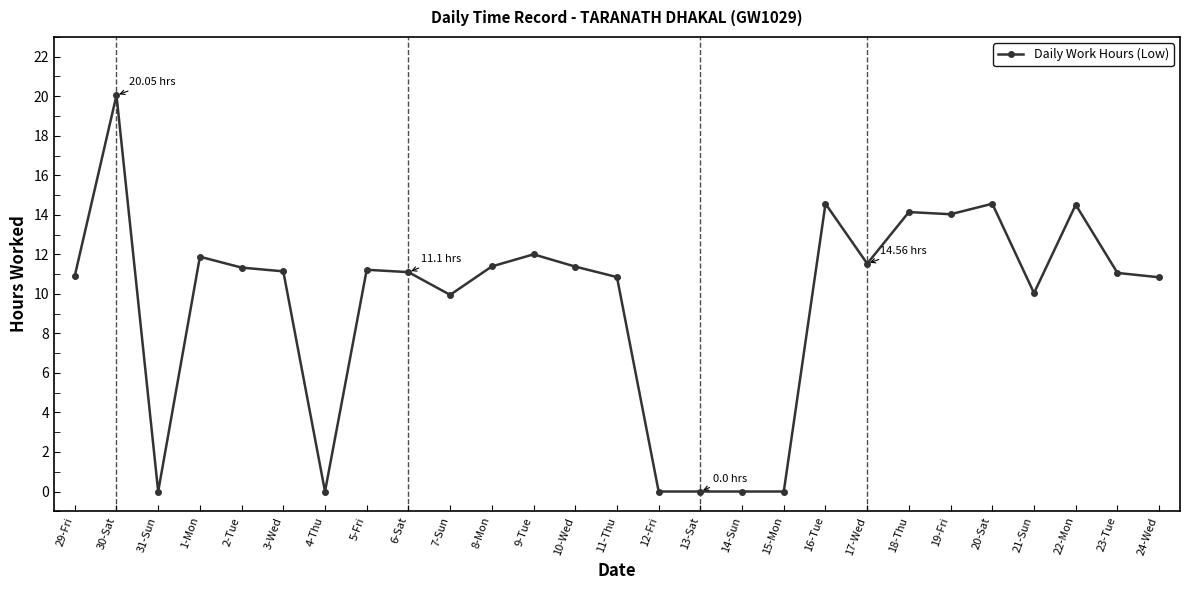

Which category has the highest value across all series?

30-Sat